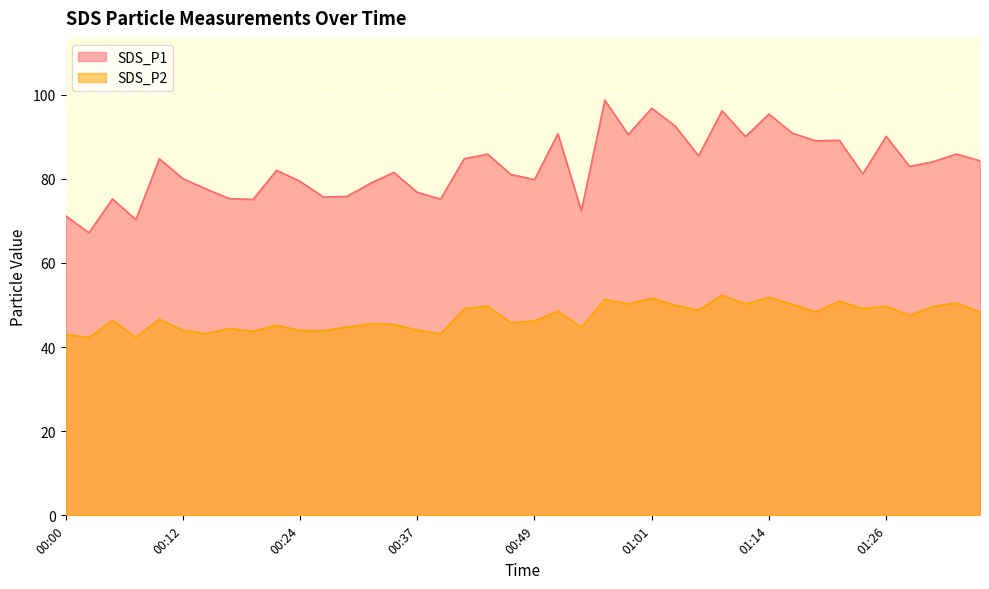

What is the label of the 7th point from the right?

01:21